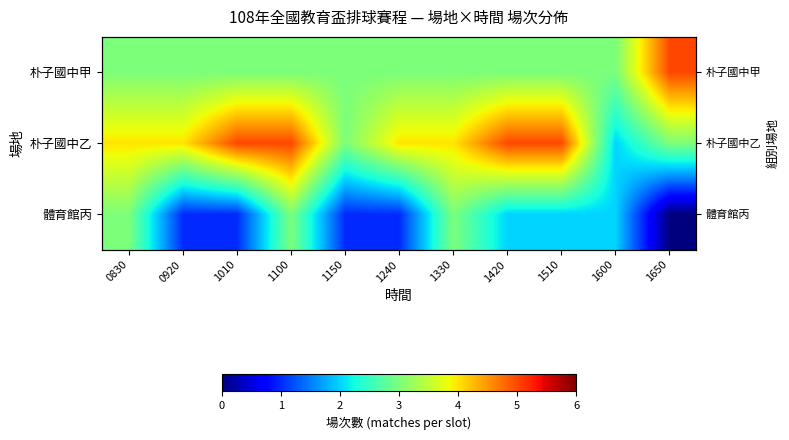

Where does the 體育館丙 series first go above 2?

0830